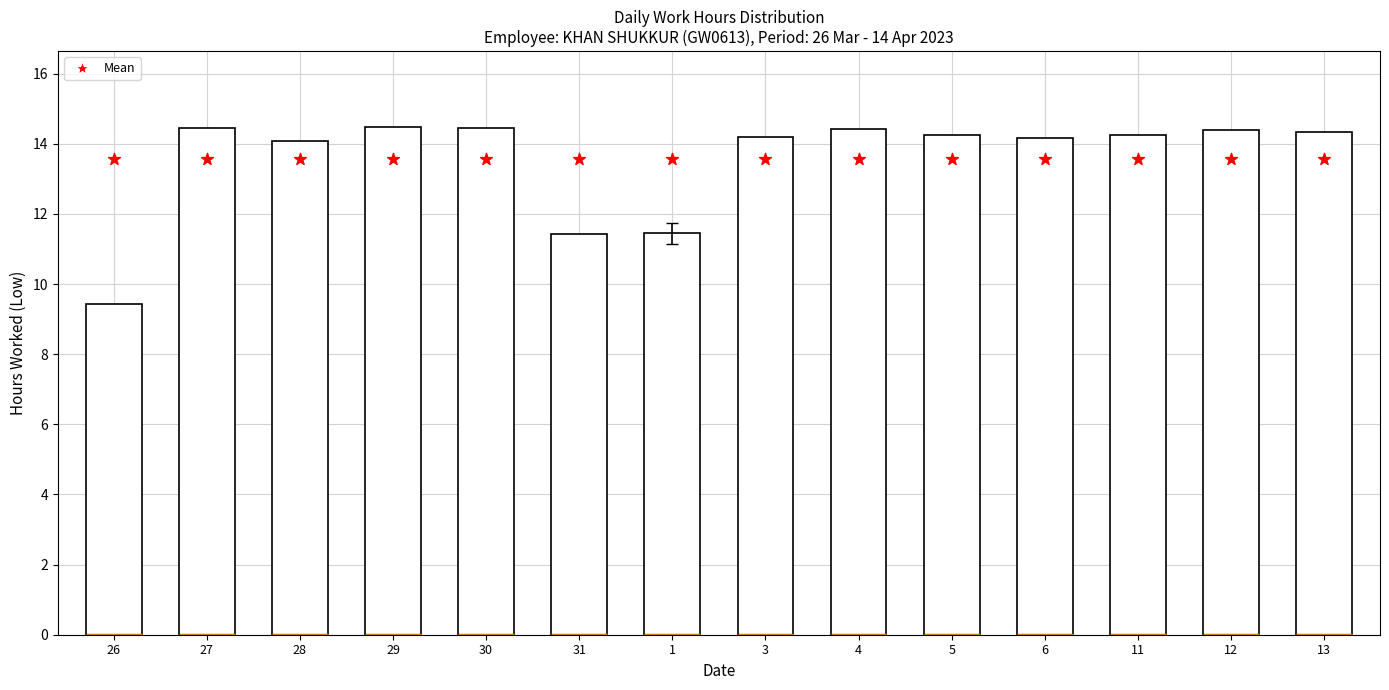

Which series has the largest Y range (max minus min)?

Low